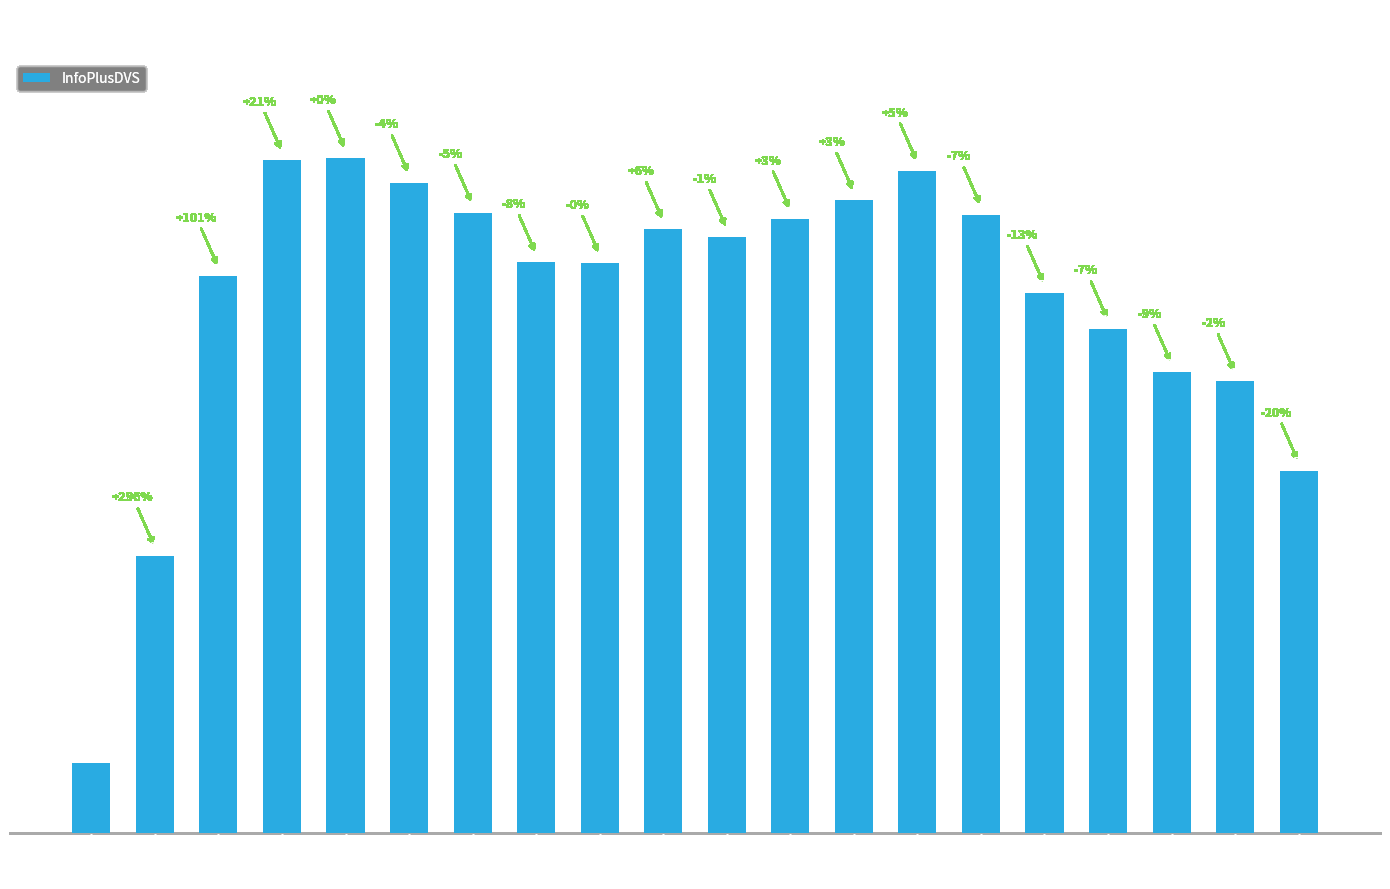

The chart shows a value of 6548 at 21:00. True or false?

True